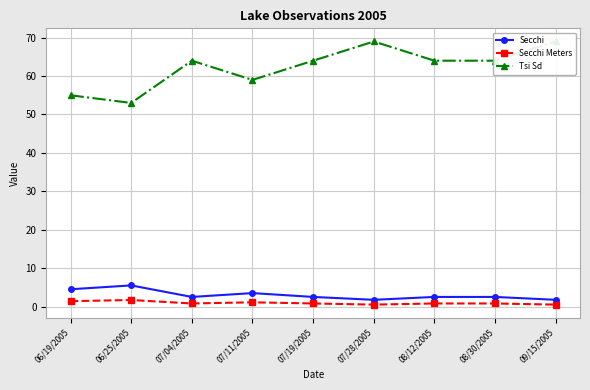

Between 06/19/2005 and 07/19/2005, which is larger?

06/19/2005